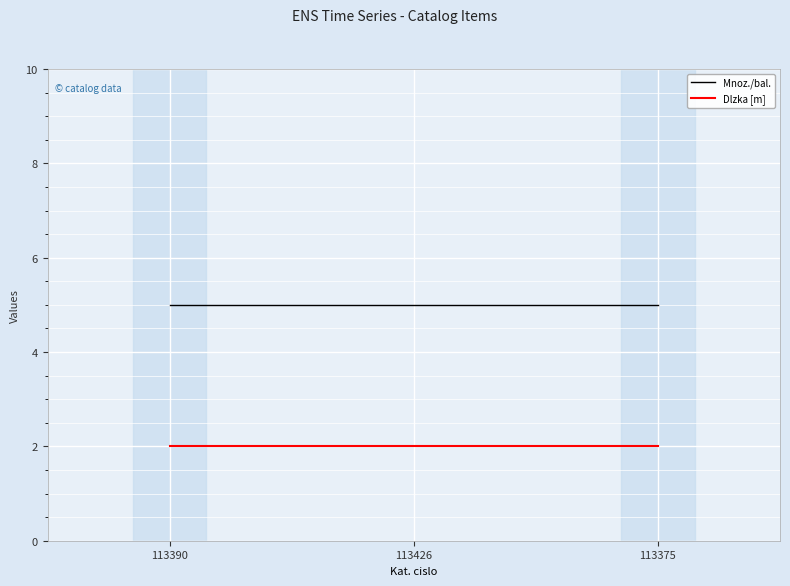

The Mnoz./bal. series shows 5 at 113390. True or false?

True